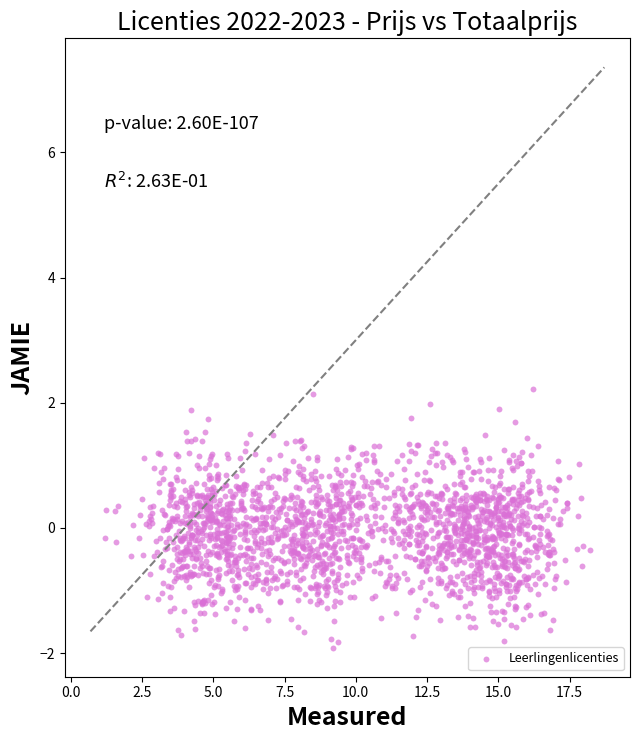

What is the range of Y values (max minus min)?

4.1